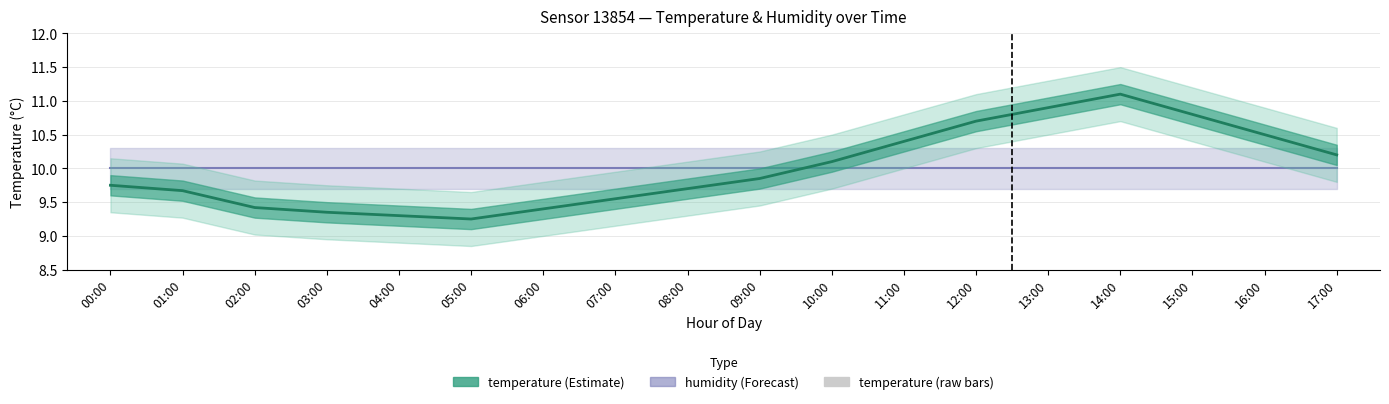

What is the sum of all temperature_bars values?

126.0